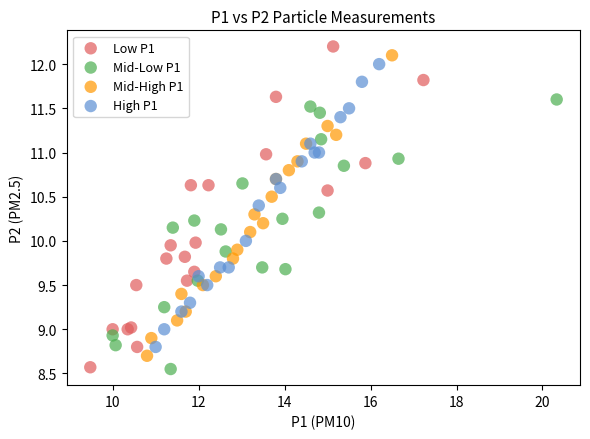

Which series reaches the maximum Y coordinate?

Low P1